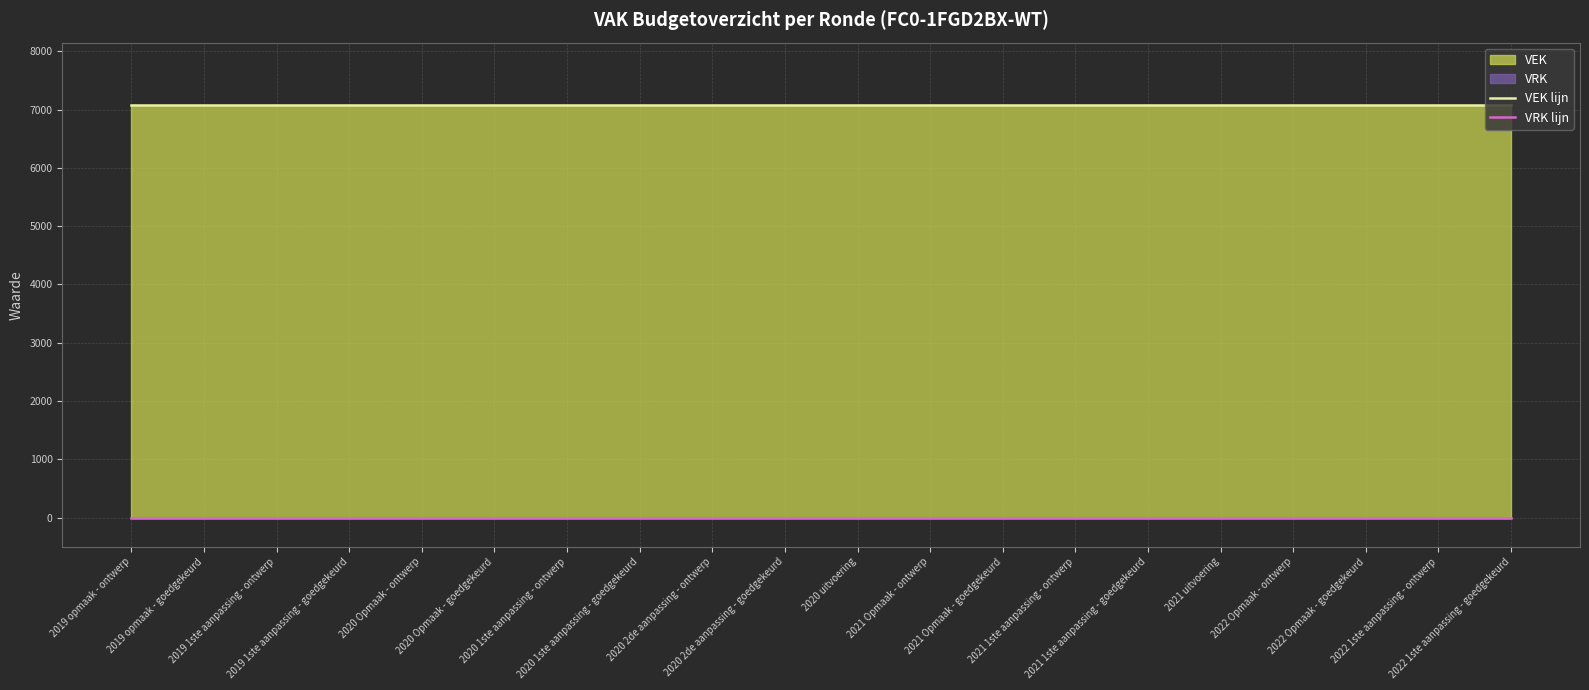

True or false: VEK lijn and VRK lijn cross at least once.

False